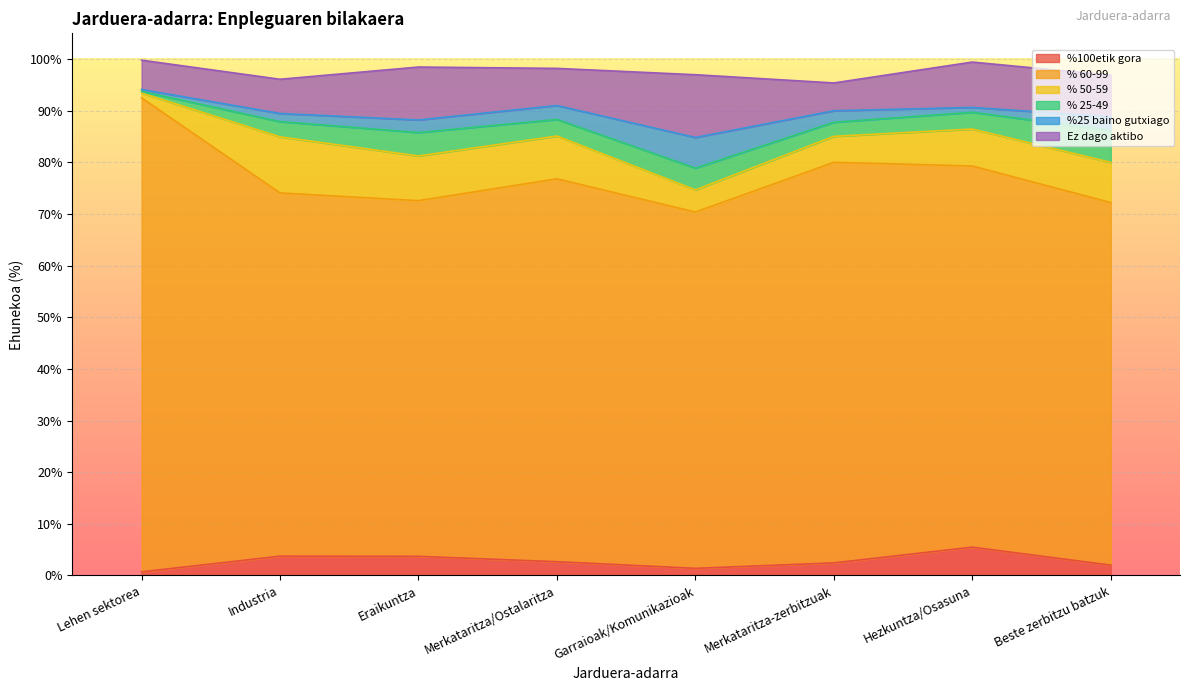

Where is the first local minimum for %100etik gora?

Garraioak/Komunikazioak